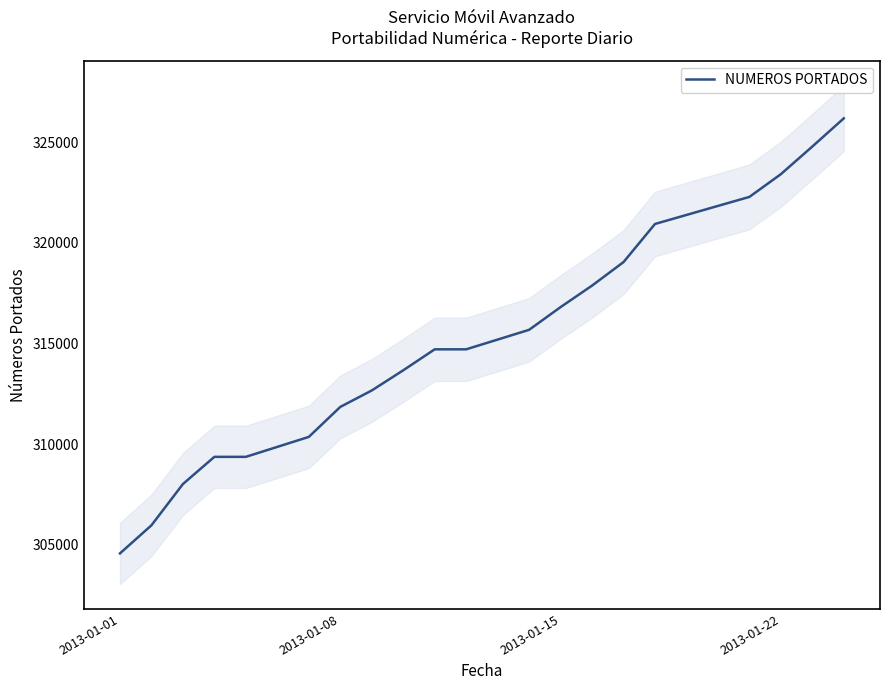

What is the maximum value for NUMEROS PORTADOS?

326192